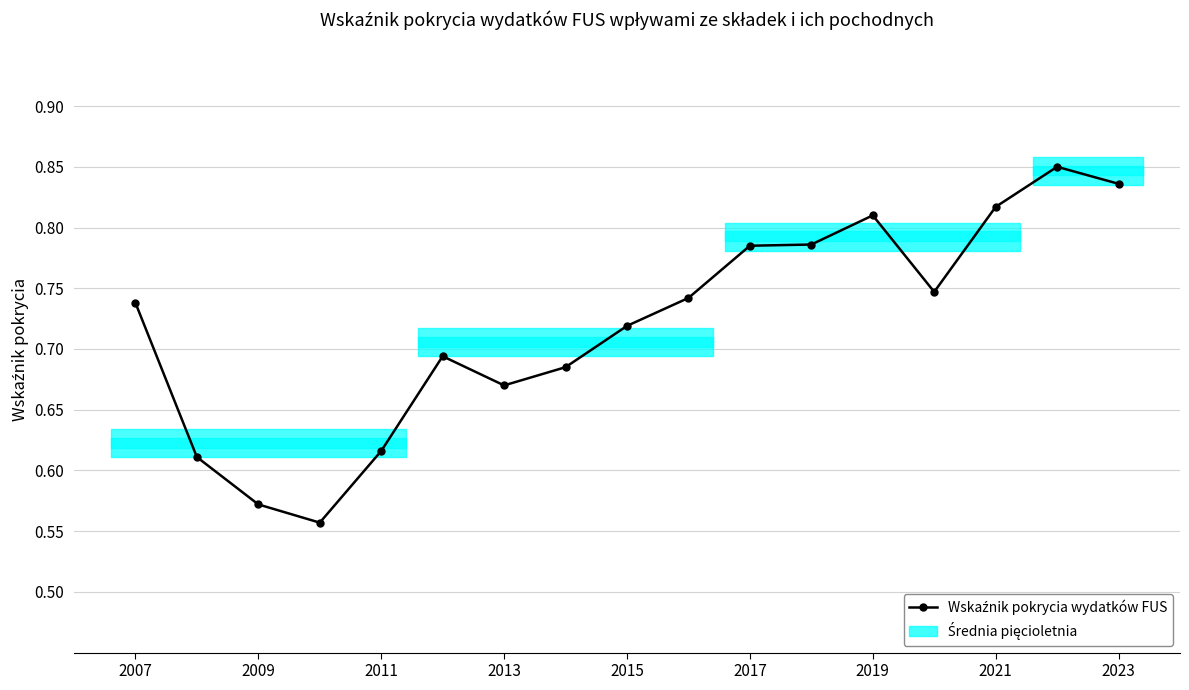

Count the number of data series in this chart.

1